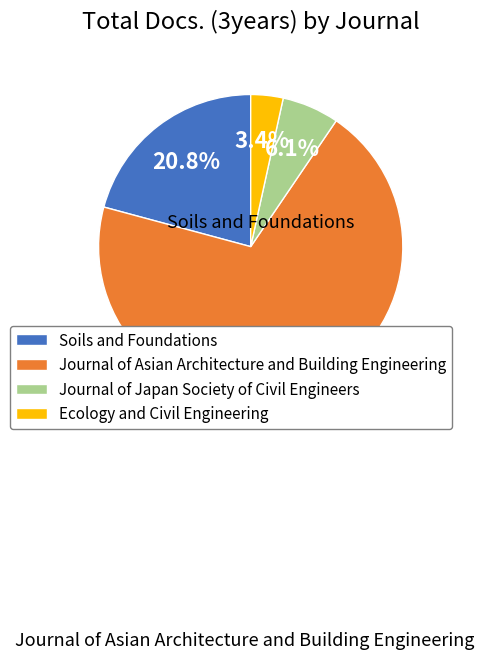

To the nearest percent, what portion does Soils and Foundations represent?

21%